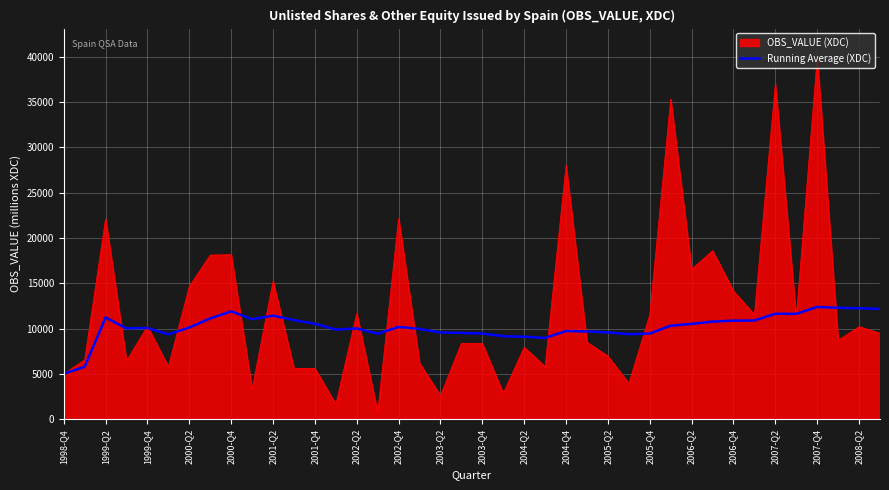

What is the maximum value for Running Average (XDC)?

12396.2